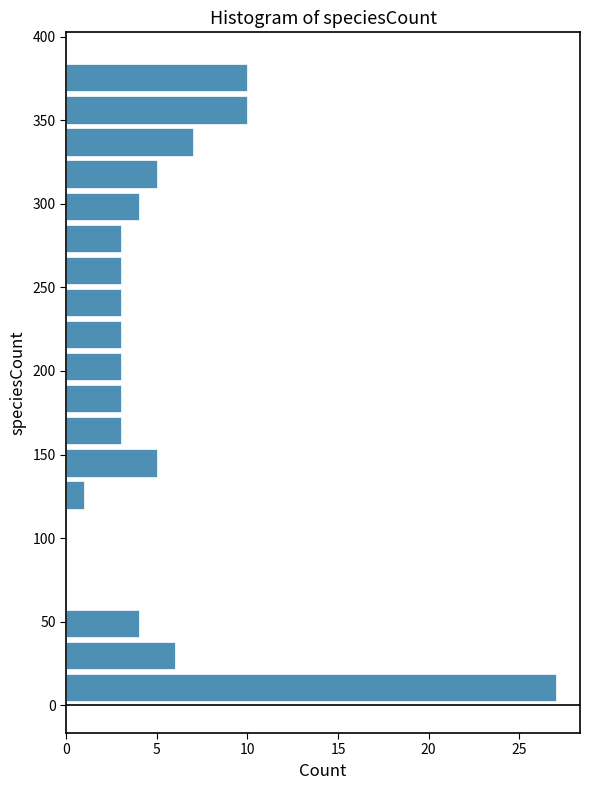

Around what value on the y-axis is the longest bar? Give the approximate position of its centre, as read against the axis.

10